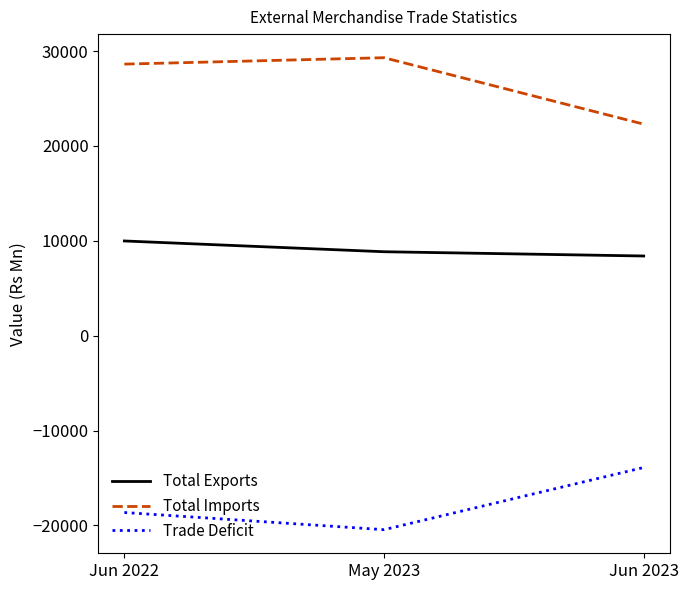

What is the total value across all series at Jun 2022?

19962